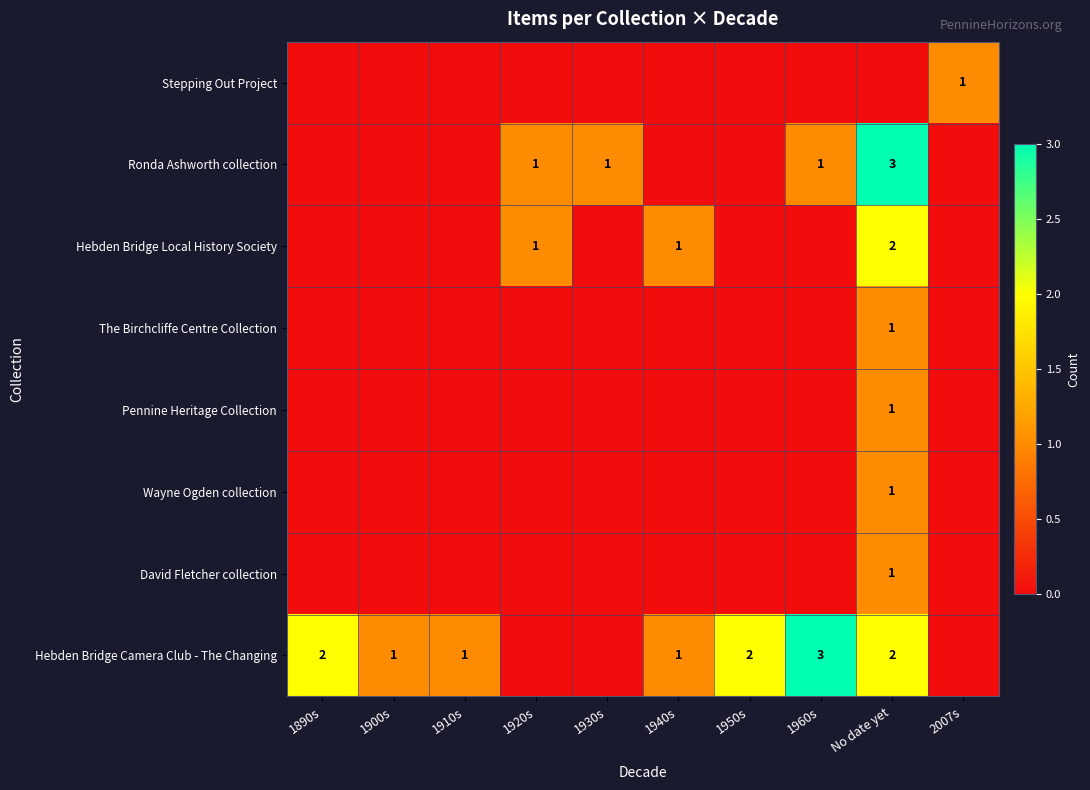

At which category is the sum across all series the highest?

No date yet